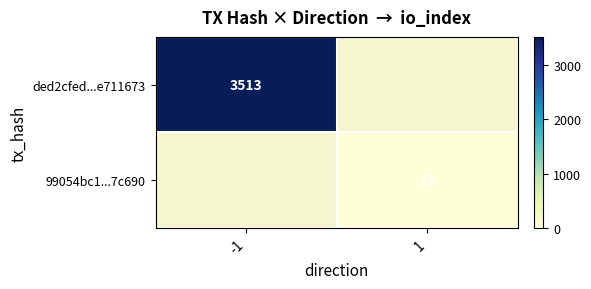

The ded2cfed...e711673 series shows 5285 at -1. True or false?

False